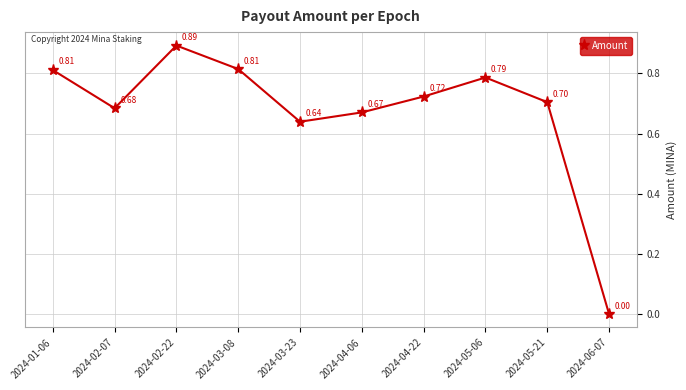

What is the difference between the values at 2024-03-23 and 2024-05-21?

0.1